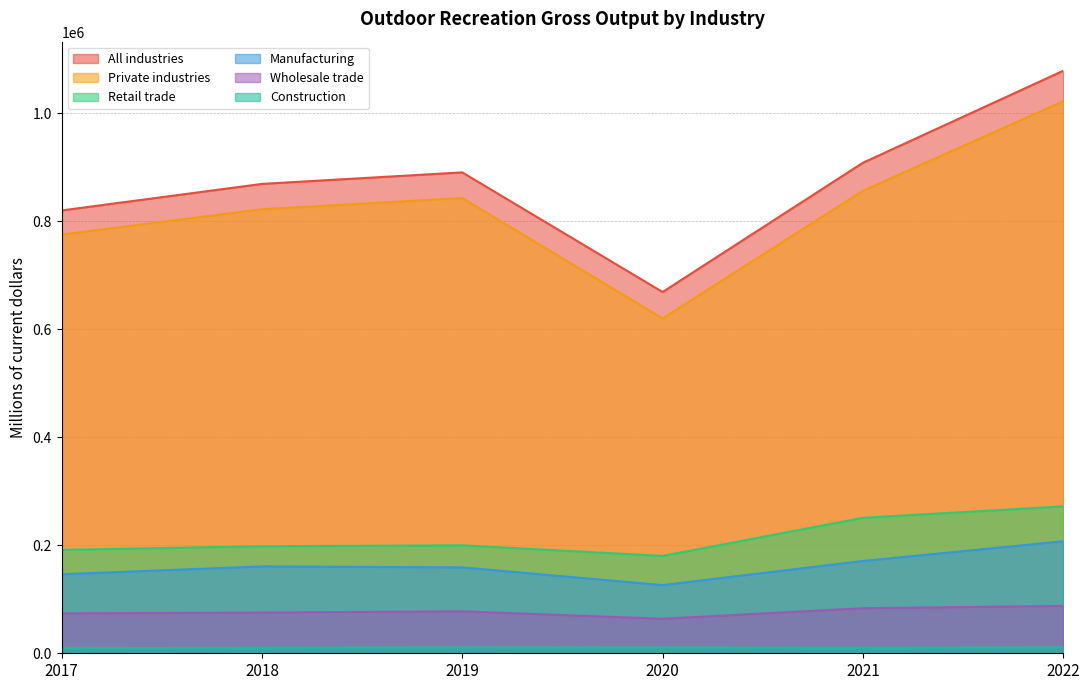

Rank the categories by All industries value from lowest to highest.

2020, 2017, 2018, 2019, 2021, 2022